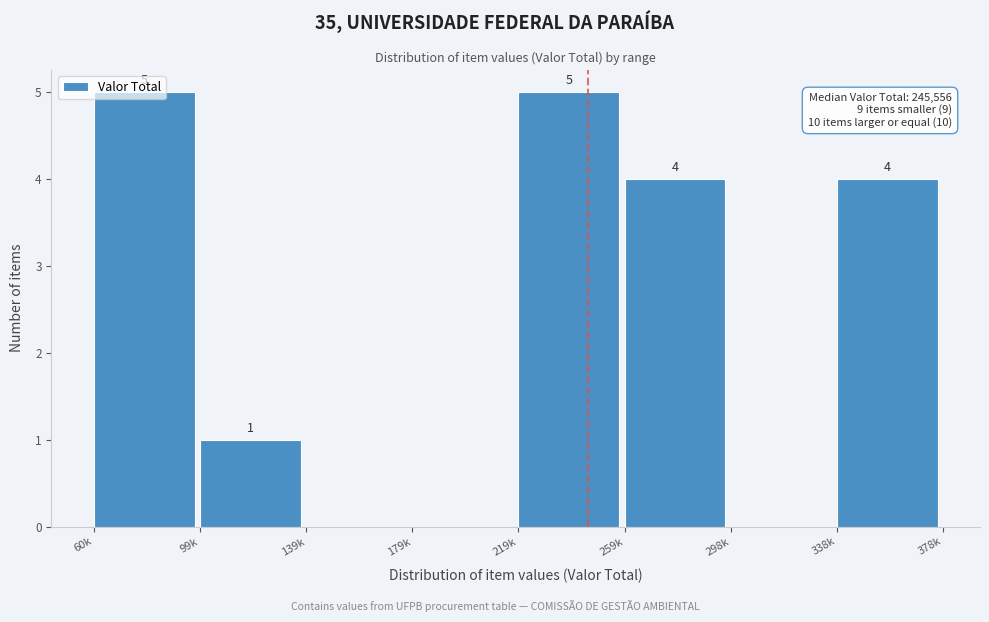

At which label does the data first exceed 4?

60k